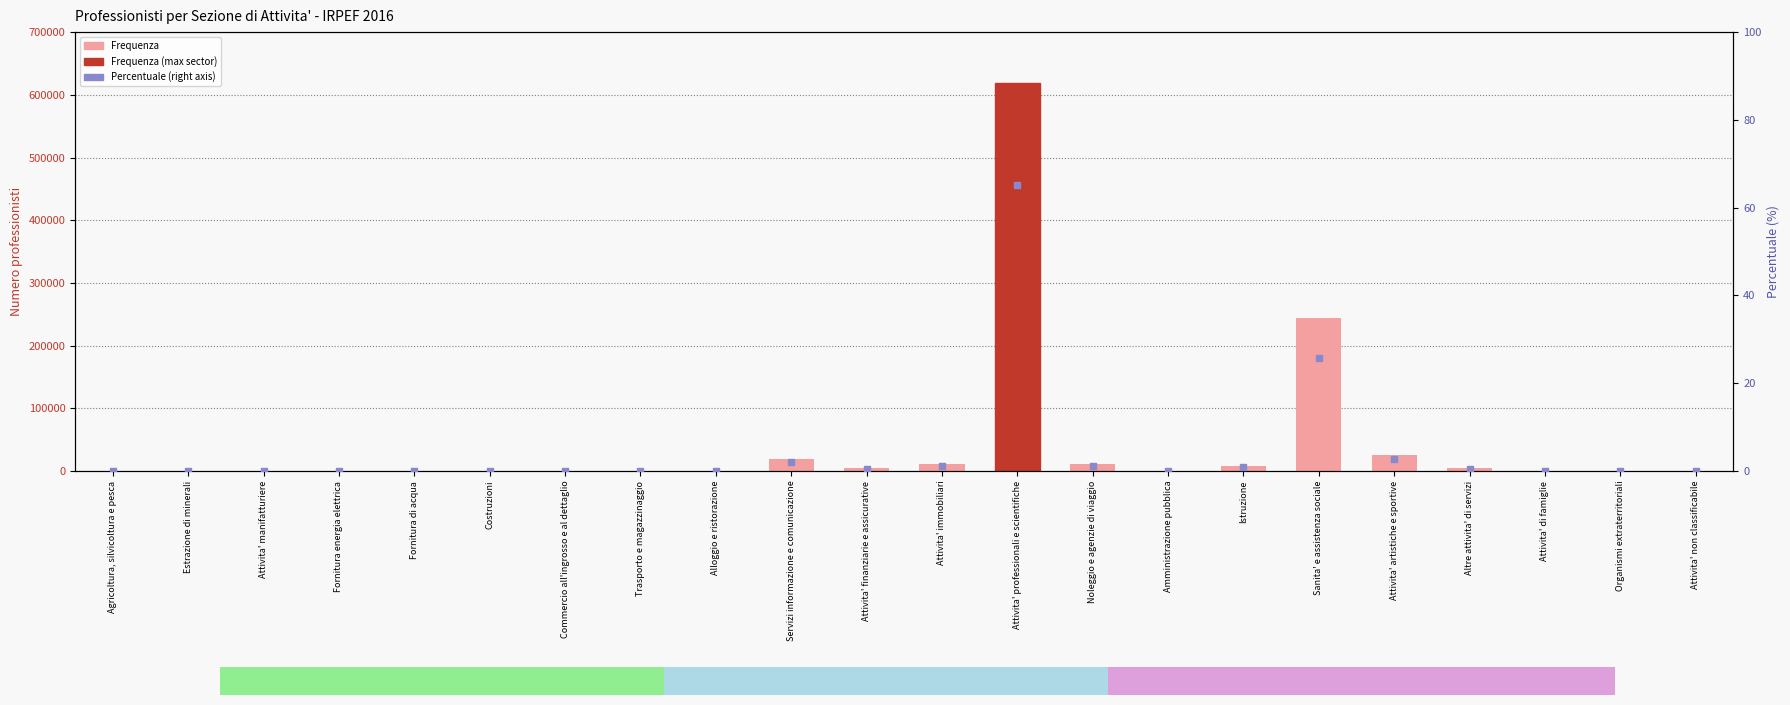

At which category is the sum across all series the highest?

Attivita' professionali e scientifiche